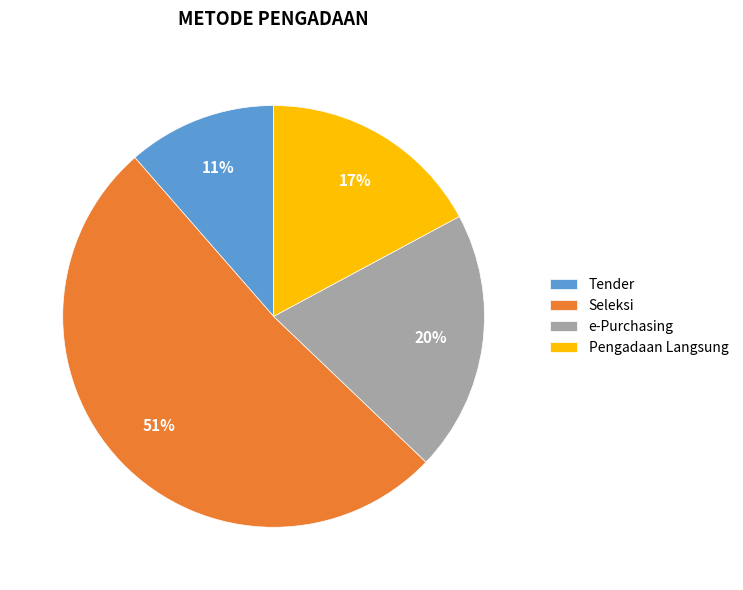

What percentage is the e-Purchasing slice, to the nearest percent?

20%